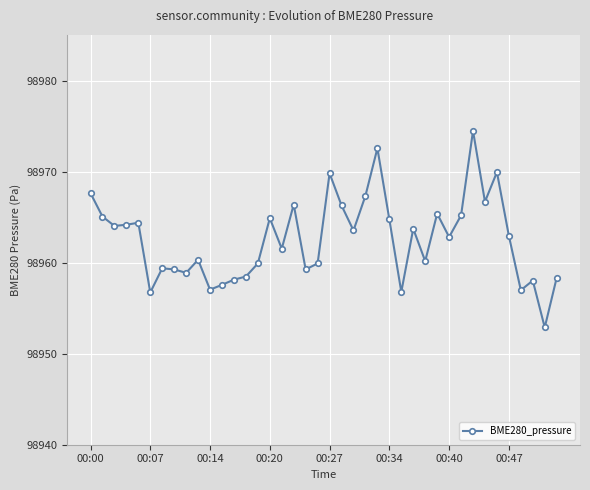

What is the smallest value displayed?

98952.9